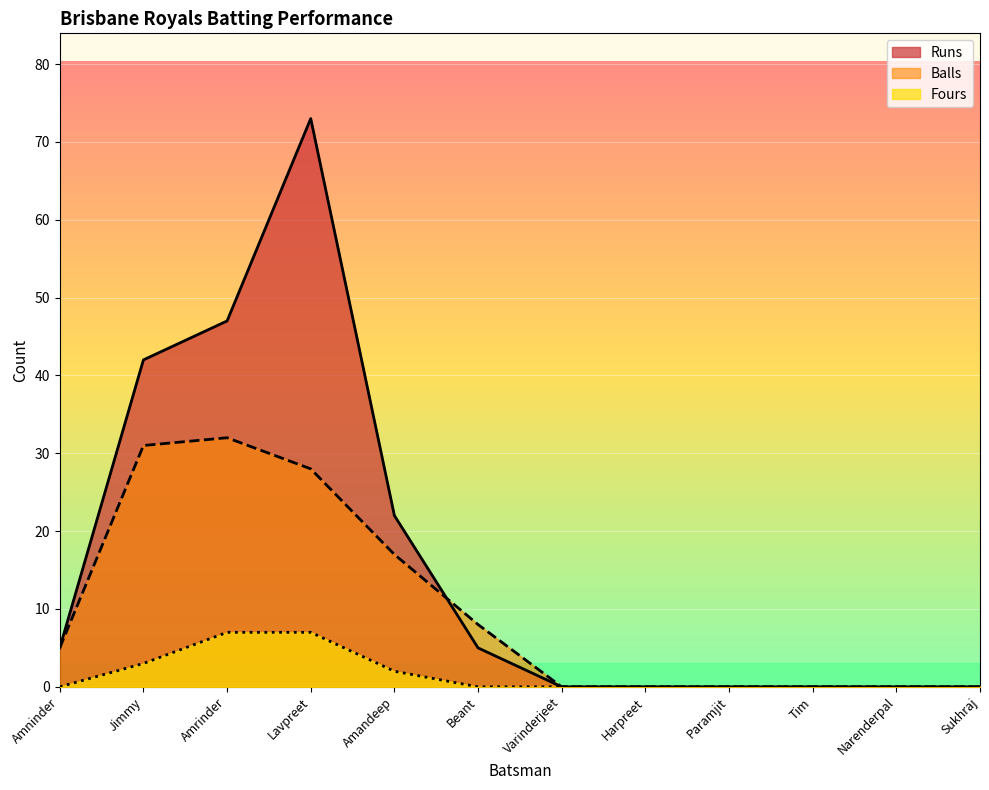

What is the average value of the Fours series?

2